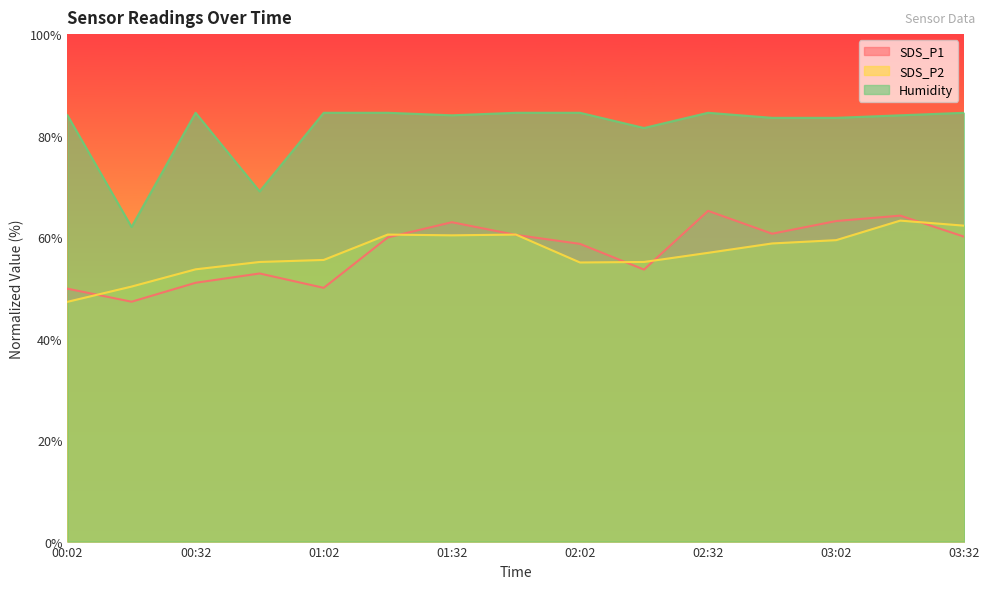

What is the average value of the SDS_P2 series?

56.9